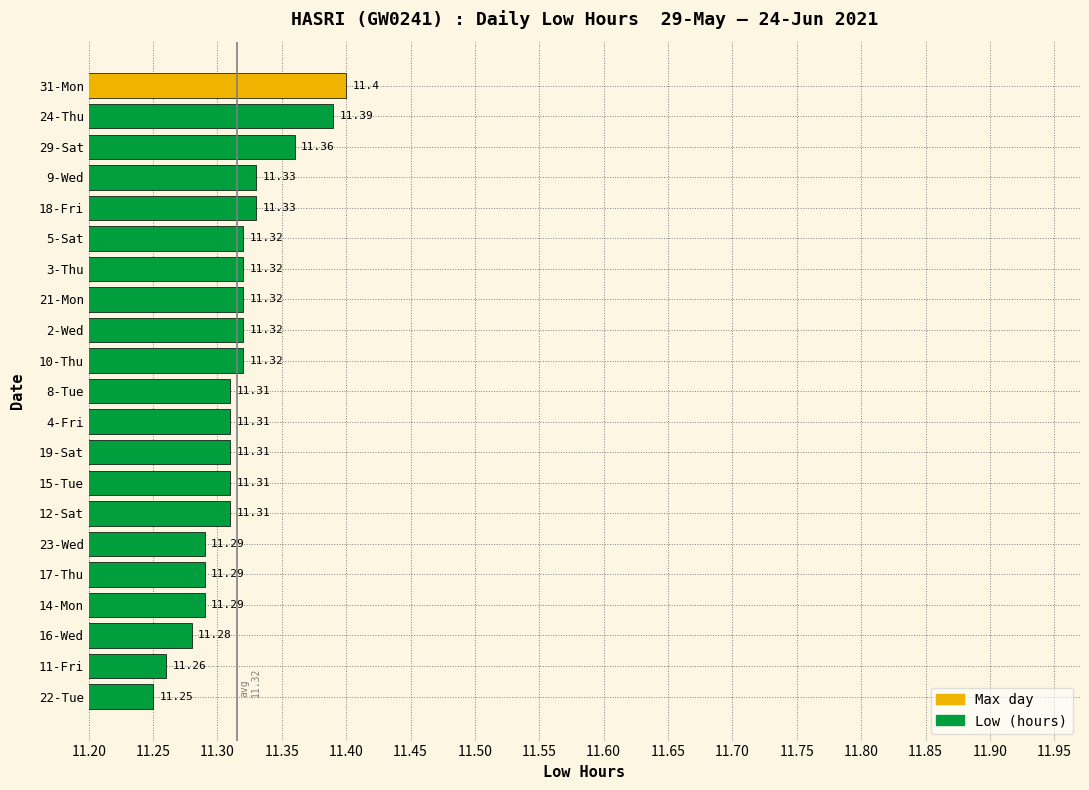

What is the ratio of the value at 3-Thu to the value at 29-Sat?

1.0